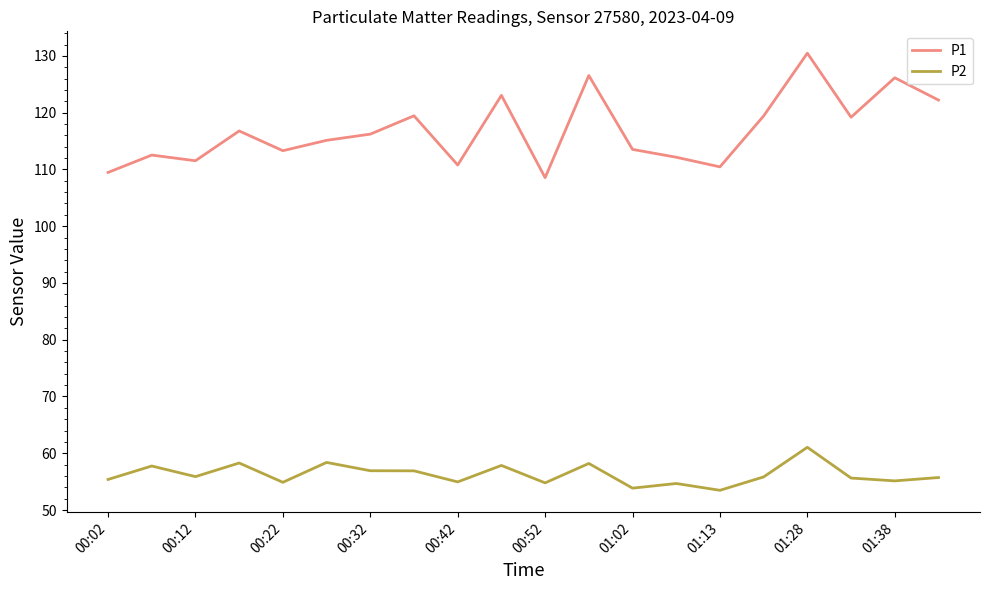

Rank the series by their maximum value, from highest to lowest.

P1, P2